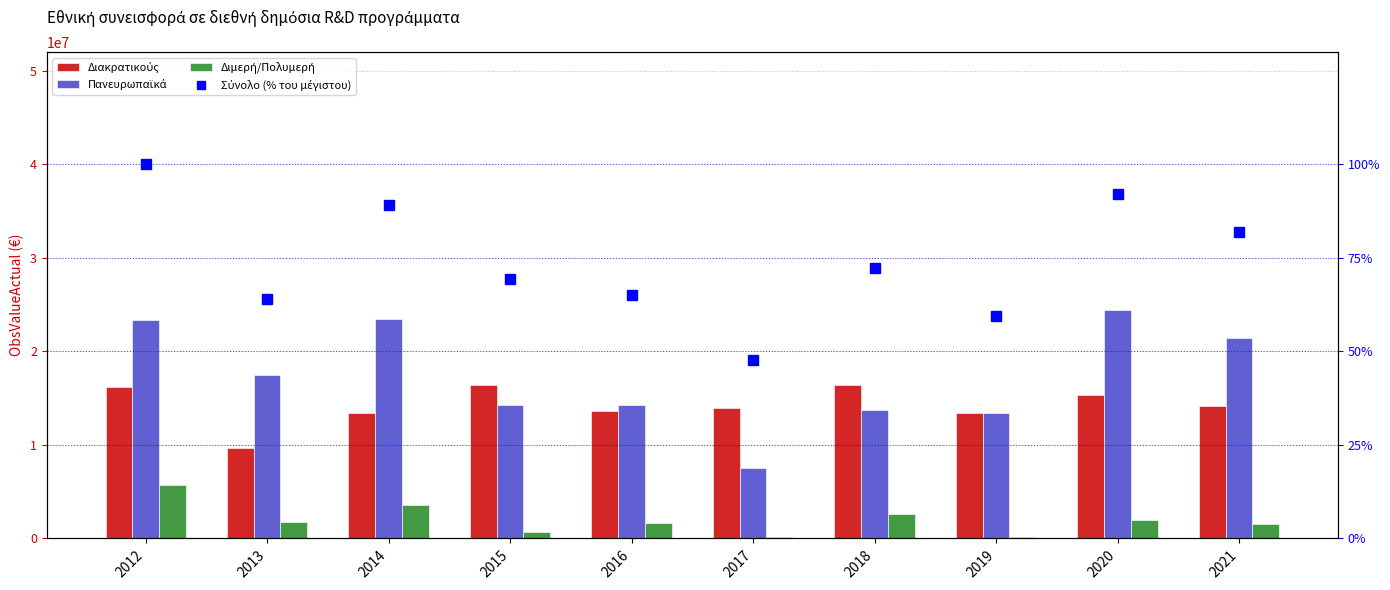

At which category is the sum across all series the highest?

2012